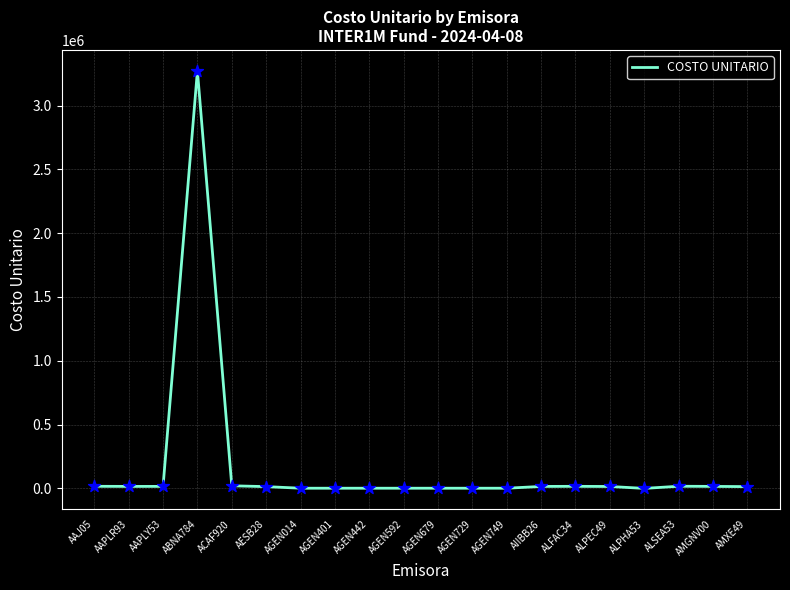

At which category does the chart reach its peak across all series?

ABNA784